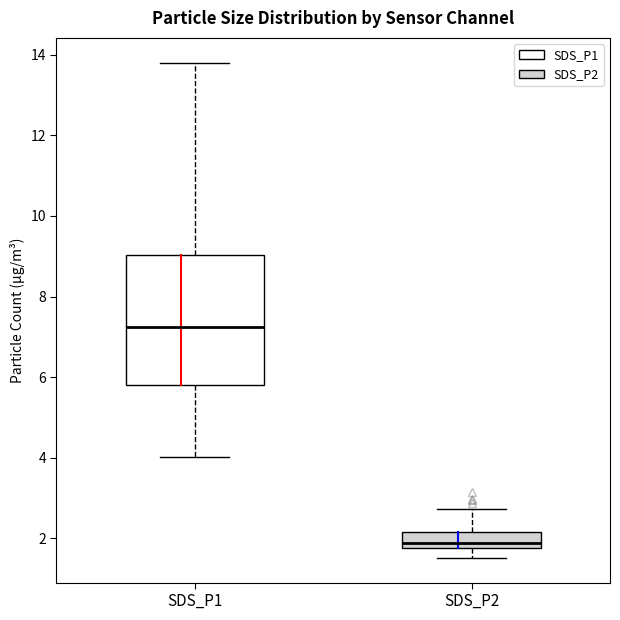

Reading left to right, read every box against the y-axis: the position of its median line, the range the box covers, and the ends of its whiskers. The values are not printed on the chart, so give them approximately, as read against the axis.

SDS_P1: median 7.2, box 5.8 to 9.0, whiskers 4.0 to 13.8
SDS_P2: median 2.0, box 1.8 to 2.2, whiskers 1.6 to 2.8